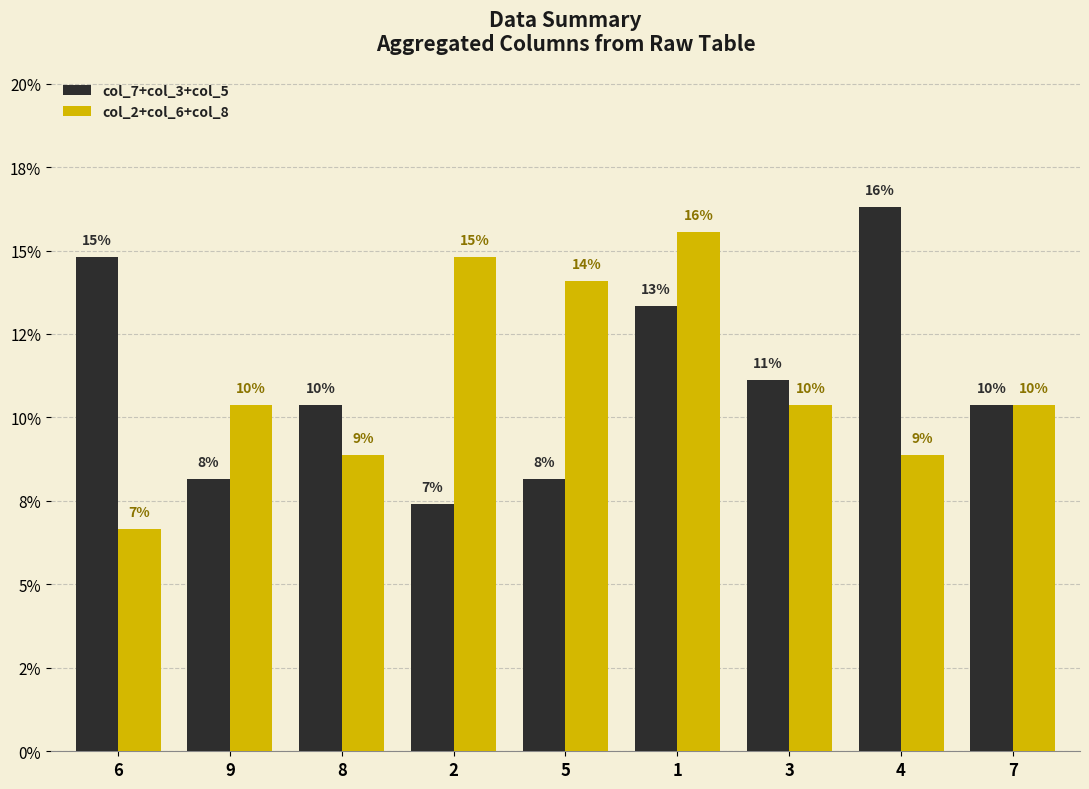

True or false: col_2+col_6+col_8 has a value of 0.1 at 4.

True